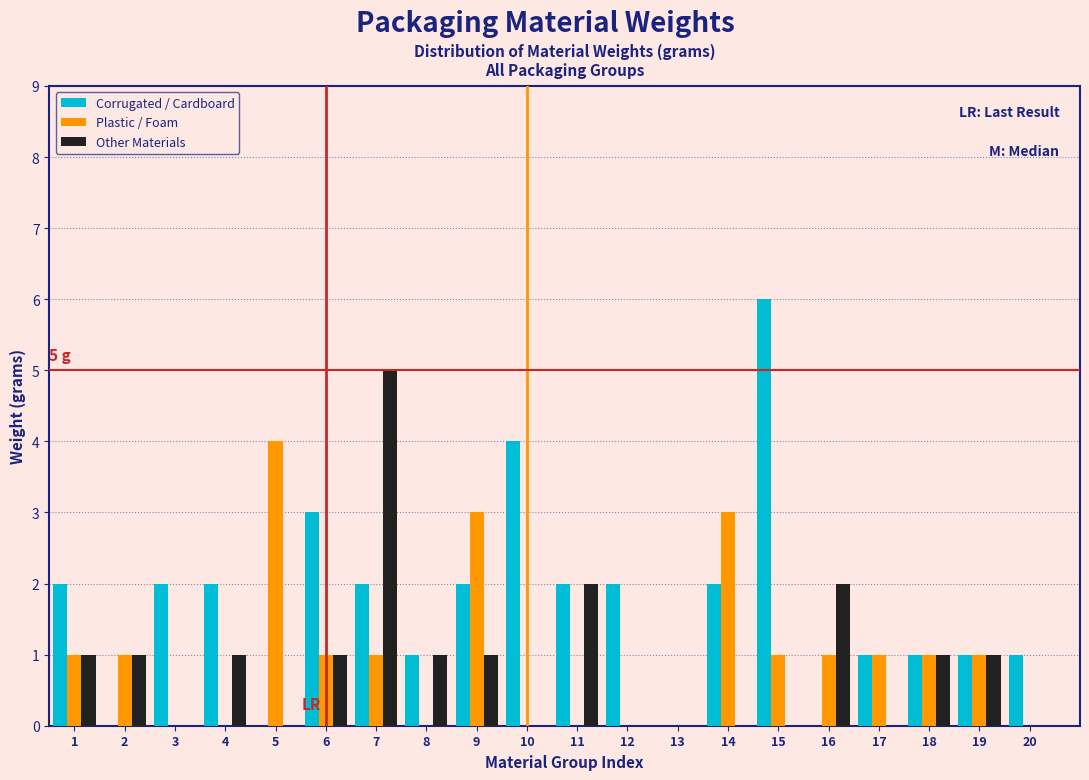

What is the sum of the Corrugated / Cardboard values at 14 and 19?

3